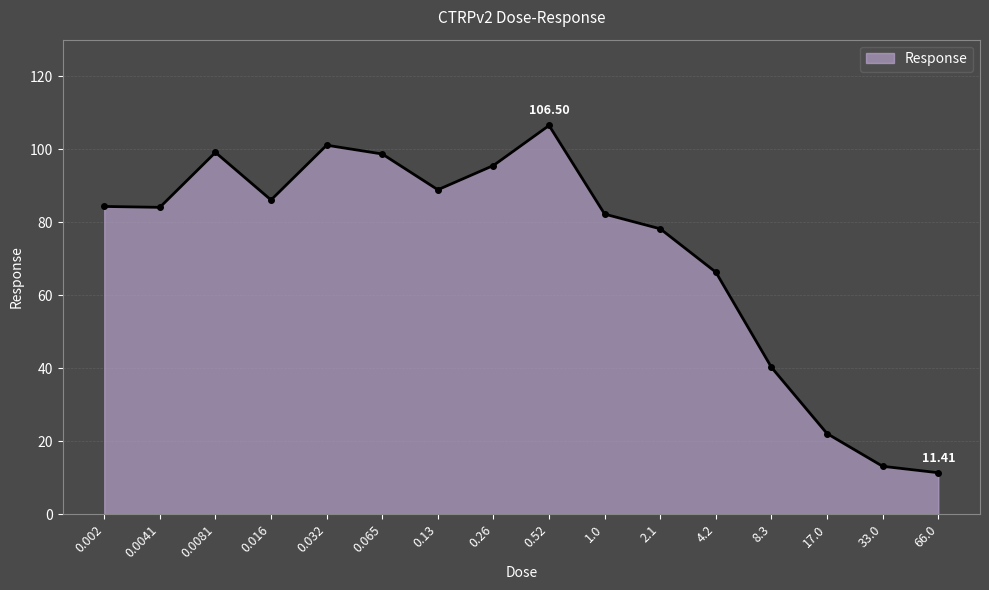

How many distinct data groups are displayed?

1